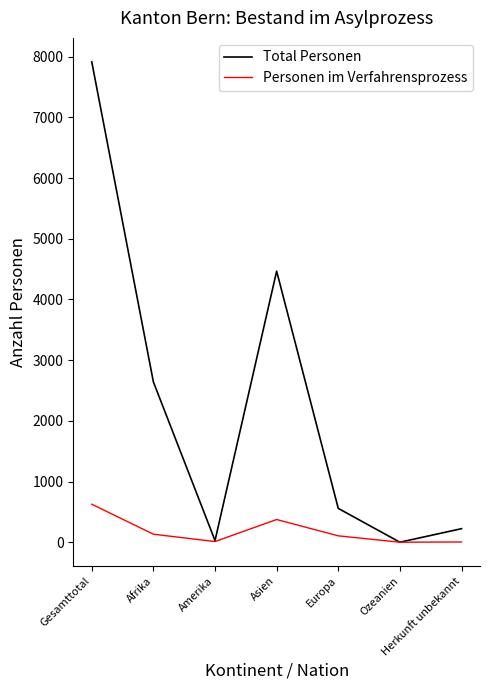

Which series has the largest range (max minus min)?

Total Personen